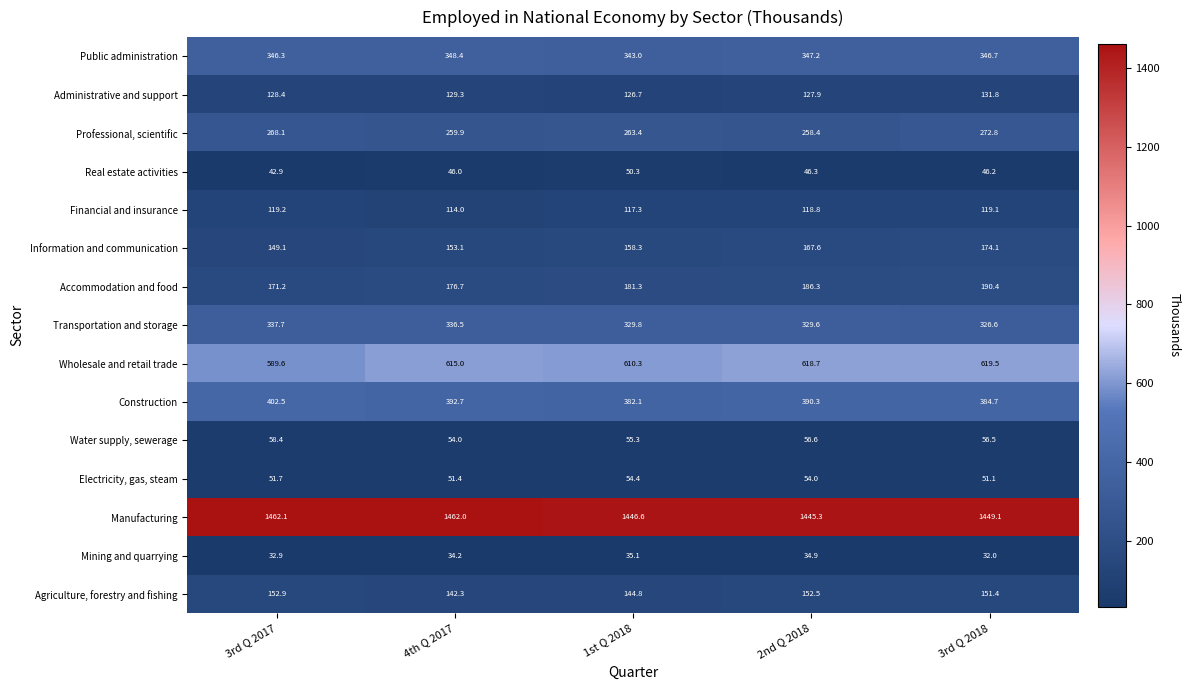

The value of Financial and insurance at 4th Q 2017 is 114.0. True or false?

True